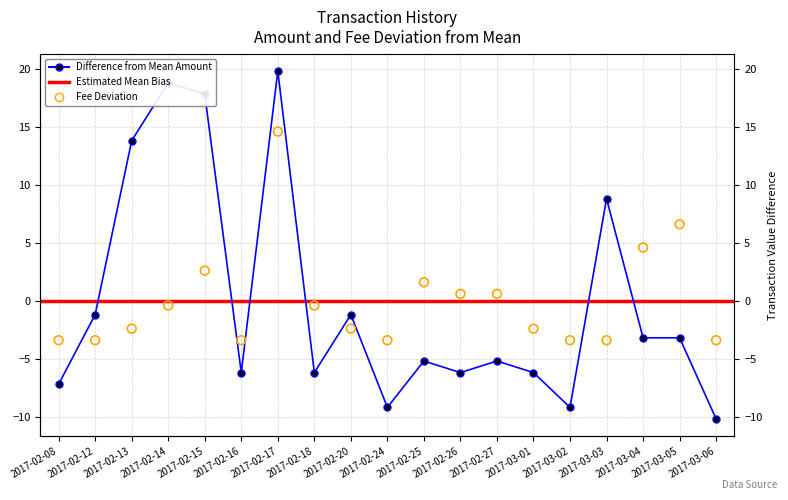

Is the value of Amount at 2017-02-25 greater than the value of Fee at 2017-03-02?

No